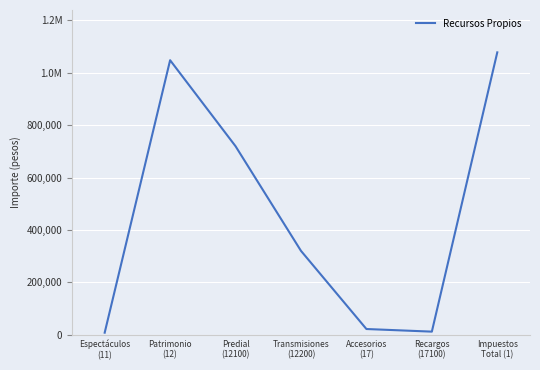

What is the sum of all values?

3208921